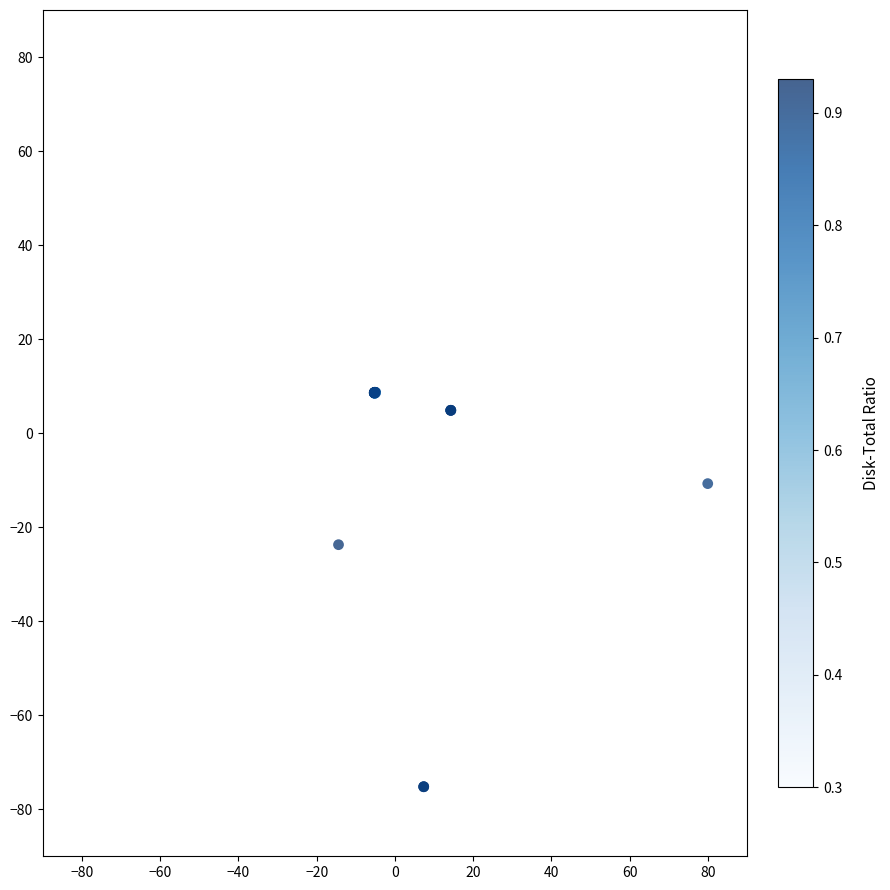

What Y value in the scatter plot is closest to -33?

-23.7